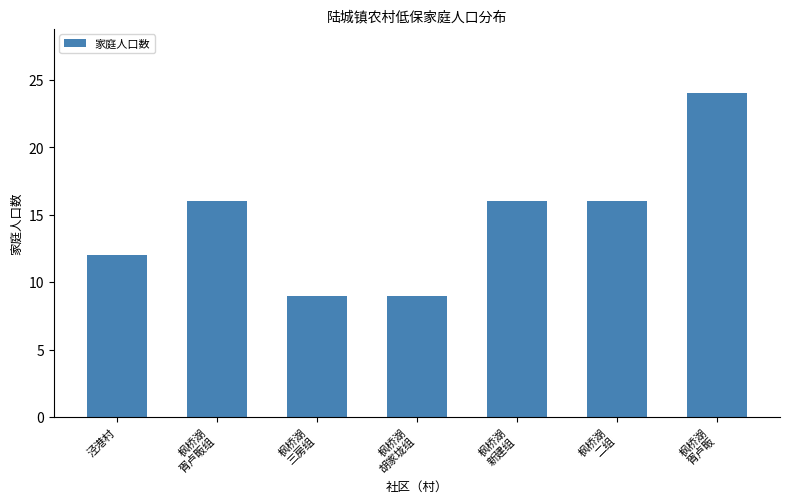

How many series are shown in this chart?

1